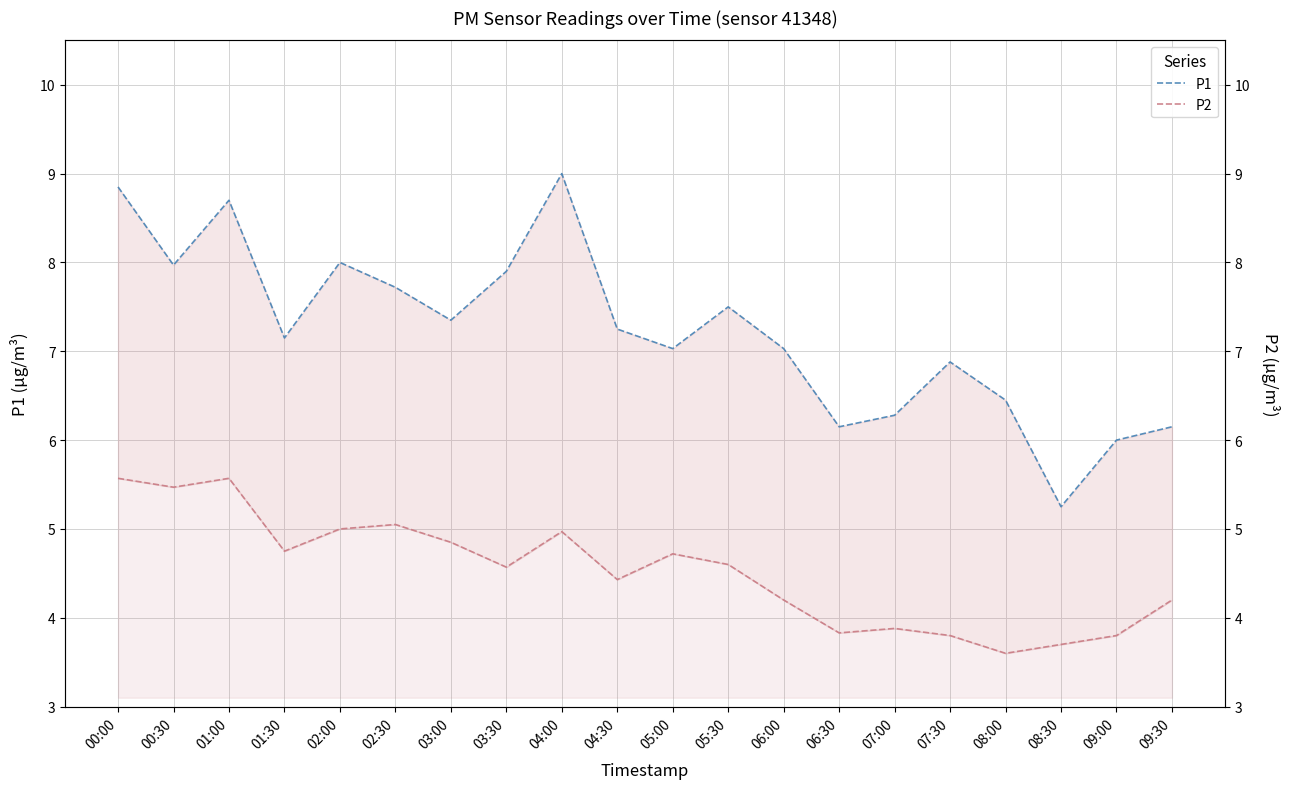

Reading left to right, extract all data points from this chart.

P1: 8.8	8.0	8.7	7.2	8.0	7.7	7.3	7.9	9.0	7.2	7.0	7.5	7.0	6.2	6.3	6.9	6.5	5.2	6.0	6.2
P2: 5.6	5.5	5.6	4.8	5.0	5.0	4.8	4.6	5.0	4.4	4.7	4.6	4.2	3.8	3.9	3.8	3.6	3.7	3.8	4.2